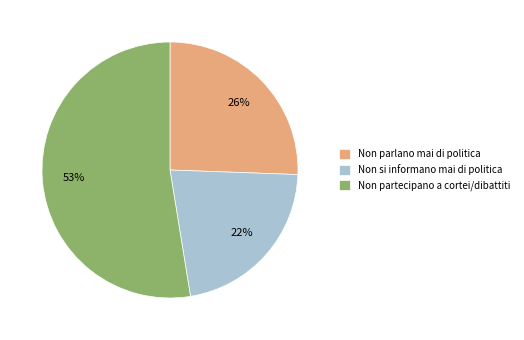

True or false: Non parlano mai di politica accounts for 26% of the total.

True